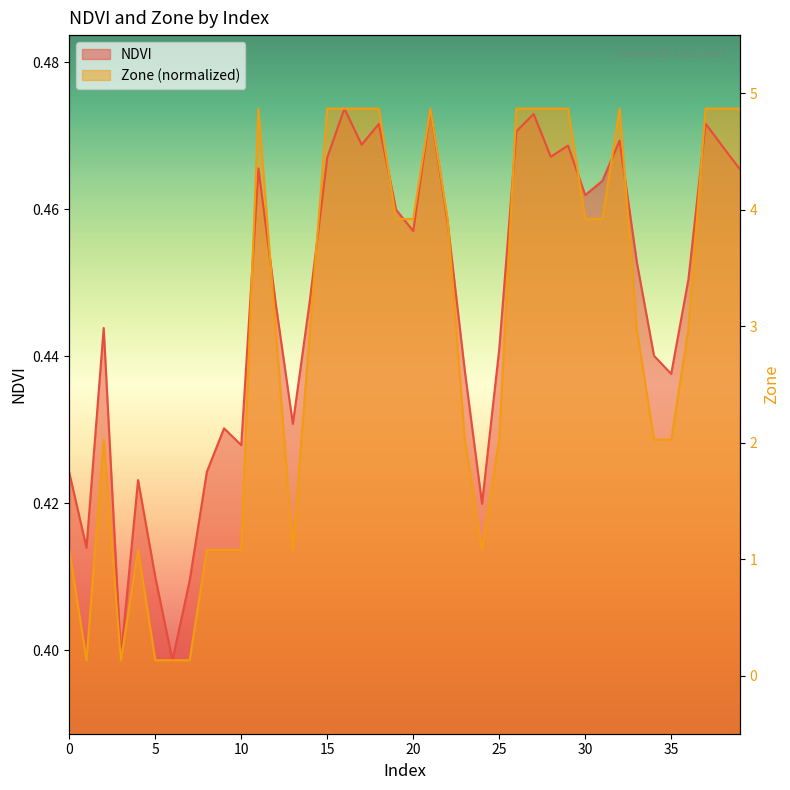

Reading left to right, list all the values displayed in this chart.

NDVI: 0=0.4	1=0.4	2=0.4	3=0.4	4=0.4	5=0.4	6=0.4	7=0.4	8=0.4	9=0.4	10=0.4	11=0.5	12=0.4	13=0.4	14=0.4	15=0.5	16=0.5	17=0.5	18=0.5	19=0.5	20=0.5	21=0.5	22=0.5	23=0.4	24=0.4	25=0.4	26=0.5	27=0.5	28=0.5	29=0.5	30=0.5	31=0.5	32=0.5	33=0.5	34=0.4	35=0.4	36=0.5	37=0.5	38=0.5	39=0.5
Zone: 0=0.4	1=0.4	2=0.4	3=0.4	4=0.4	5=0.4	6=0.4	7=0.4	8=0.4	9=0.4	10=0.4	11=0.5	12=0.4	13=0.4	14=0.4	15=0.5	16=0.5	17=0.5	18=0.5	19=0.5	20=0.5	21=0.5	22=0.5	23=0.4	24=0.4	25=0.4	26=0.5	27=0.5	28=0.5	29=0.5	30=0.5	31=0.5	32=0.5	33=0.4	34=0.4	35=0.4	36=0.4	37=0.5	38=0.5	39=0.5